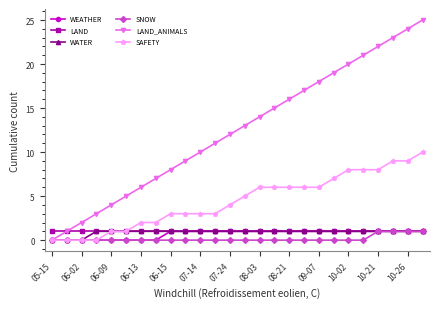

Which series has the widest spread of values?

LAND_ANIMALS